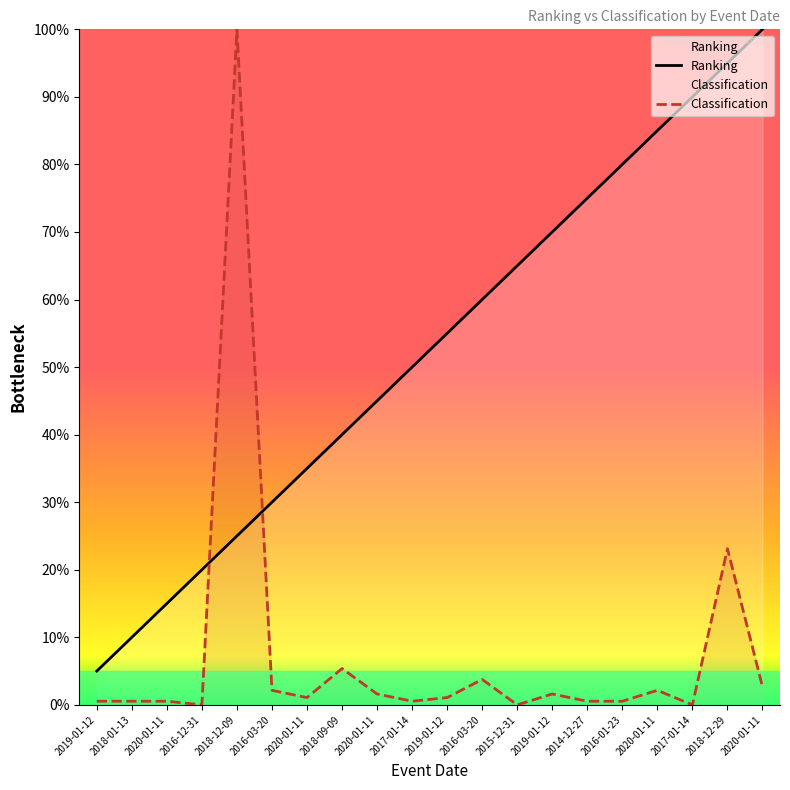

Reading left to right, list all the values displayed in this chart.

Ranking: 2019-01-12=5.0	2018-01-13=10.0	2020-01-11=15.0	2016-12-31=20.0	2018-12-09=25.0	2016-03-20=30.0	2020-01-11=35.0	2018-09-09=40.0	2020-01-11=45.0	2017-01-14=50.0	2019-01-12=55.0	2016-03-20=60.0	2015-12-31=65.0	2019-01-12=70.0	2014-12-27=75.0	2016-01-23=80.0	2020-01-11=85.0	2017-01-14=90.0	2018-12-29=95.0	2020-01-11=100.0
Classification: 2019-01-12=0.5	2018-01-13=0.5	2020-01-11=0.5	2016-12-31=0.0	2018-12-09=100.0	2016-03-20=2.2	2020-01-11=1.1	2018-09-09=5.4	2020-01-11=1.6	2017-01-14=0.5	2019-01-12=1.1	2016-03-20=3.8	2015-12-31=0.0	2019-01-12=1.6	2014-12-27=0.5	2016-01-23=0.5	2020-01-11=2.2	2017-01-14=0.0	2018-12-29=23.1	2020-01-11=2.7